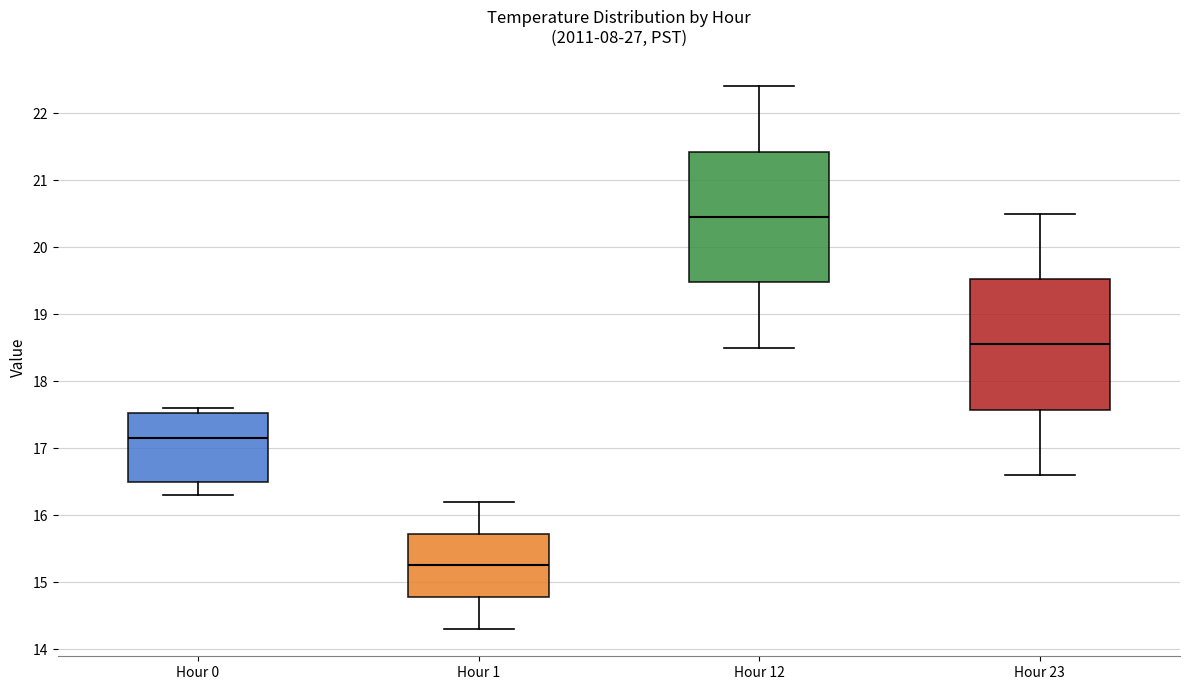

Where is the lower edge of the box for Hour 0 on the y-axis? The values are not printed on the chart, so give them approximately, as read against the axis.

16.5